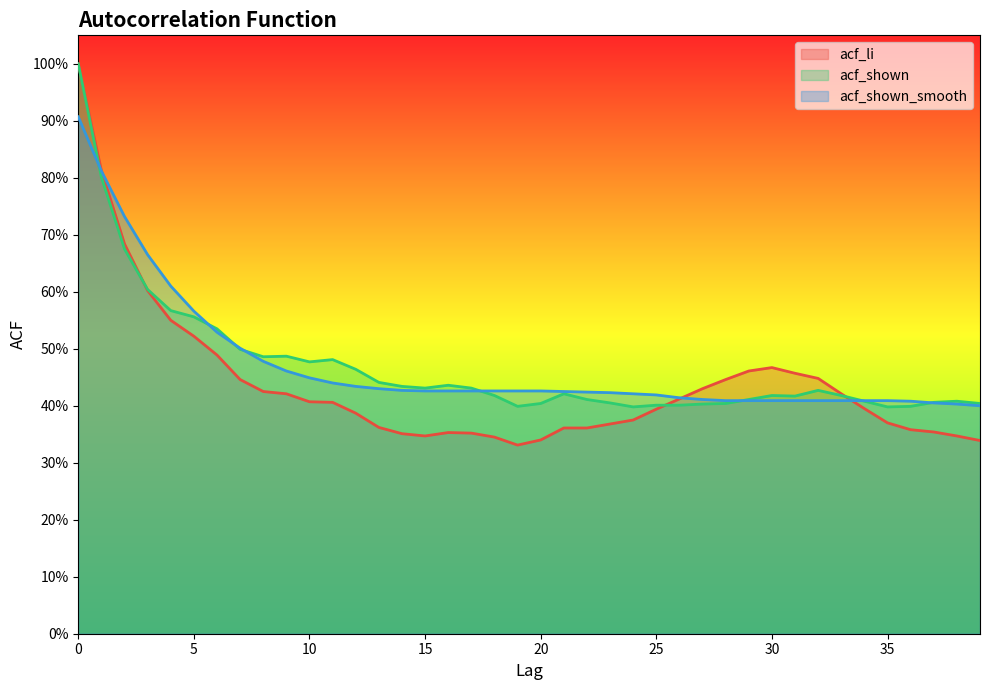

At which category does acf_shown reach its first local valley?

8